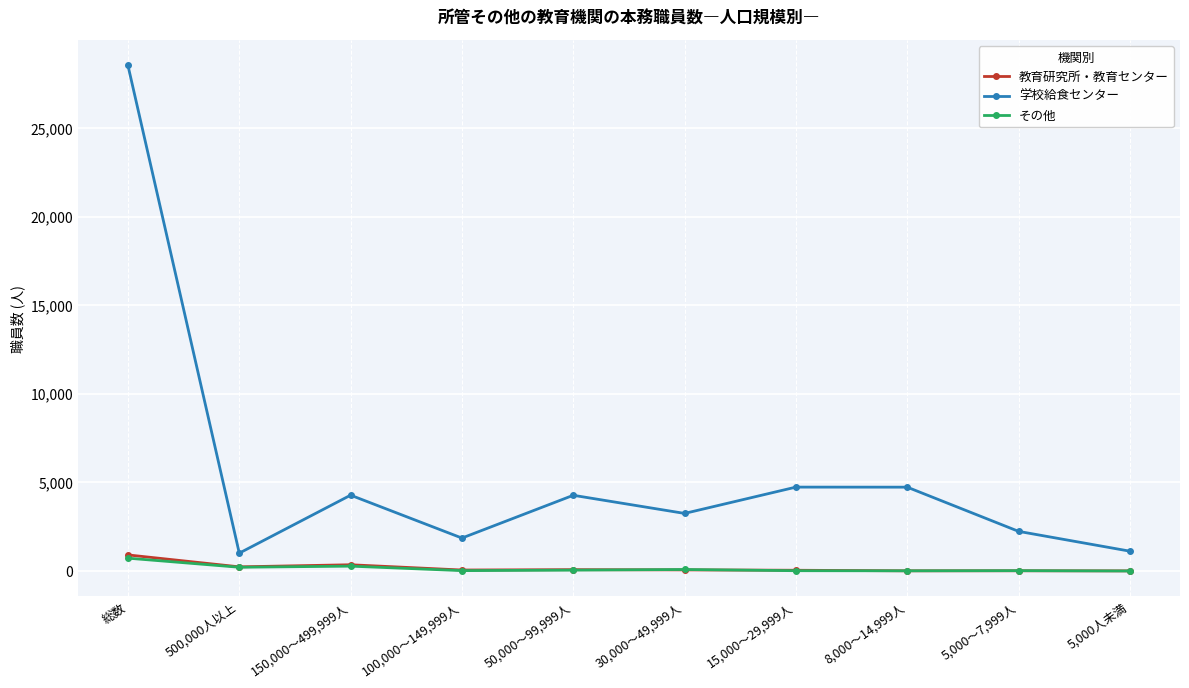

Which series has the largest total across all categories?

学校給食センター